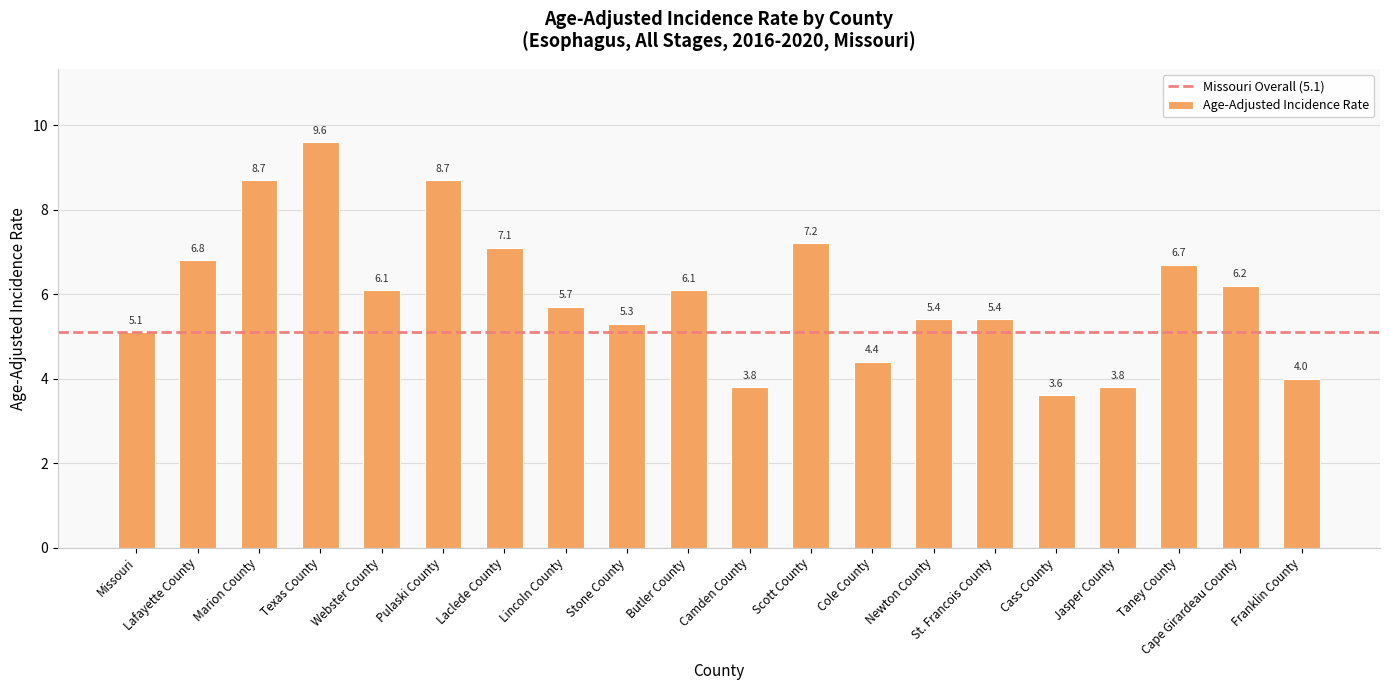

Which category has the highest value across all series?

Texas County